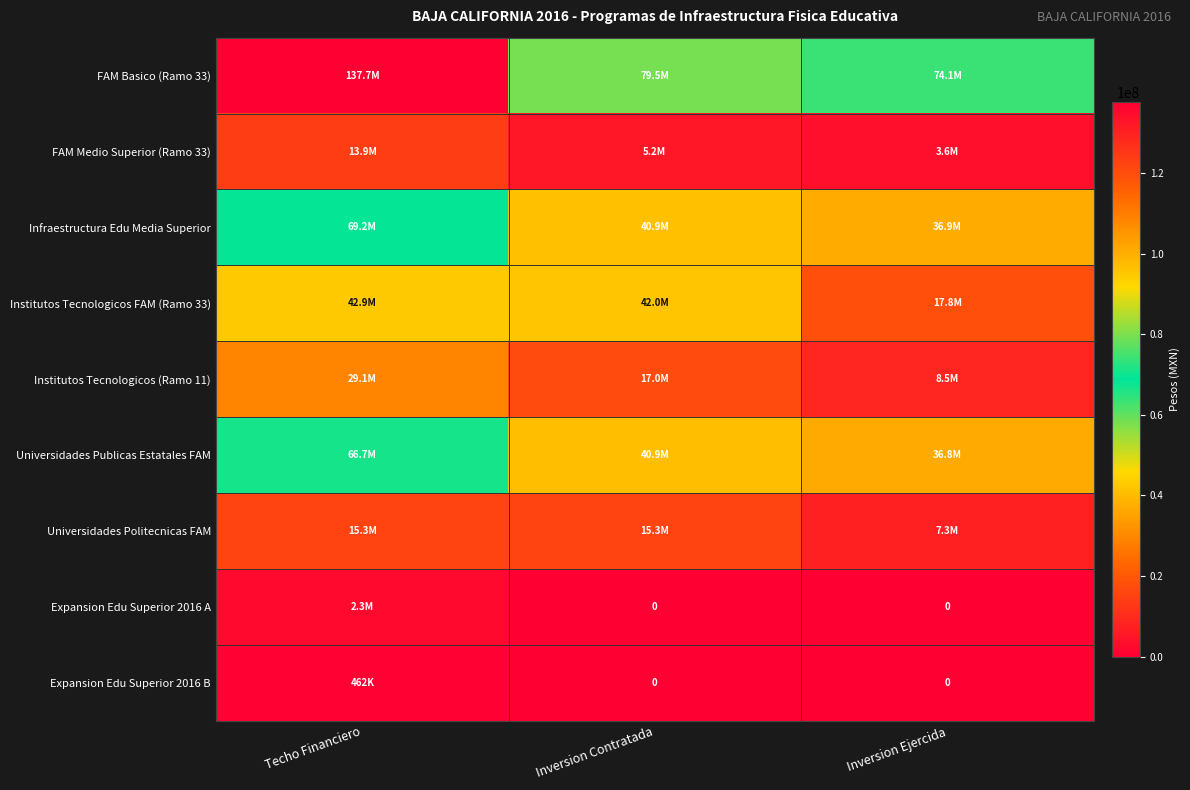

Is the value of FAM Medio Superior (Ramo 33) at Inversion Ejercida greater than the value of Institutos Tecnologicos FAM (Ramo 33) at Techo Financiero?

No